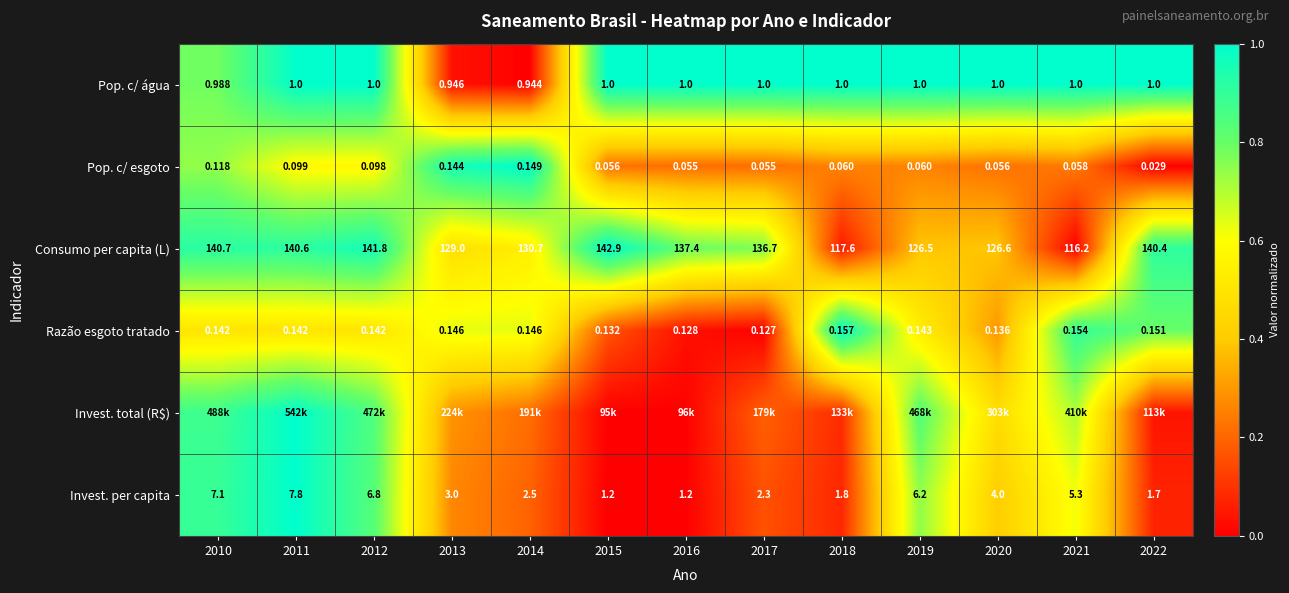

Is the value of Pop. c/ esgoto at 2014 greater than the value of Consumo per capita (L) at 2015?

No